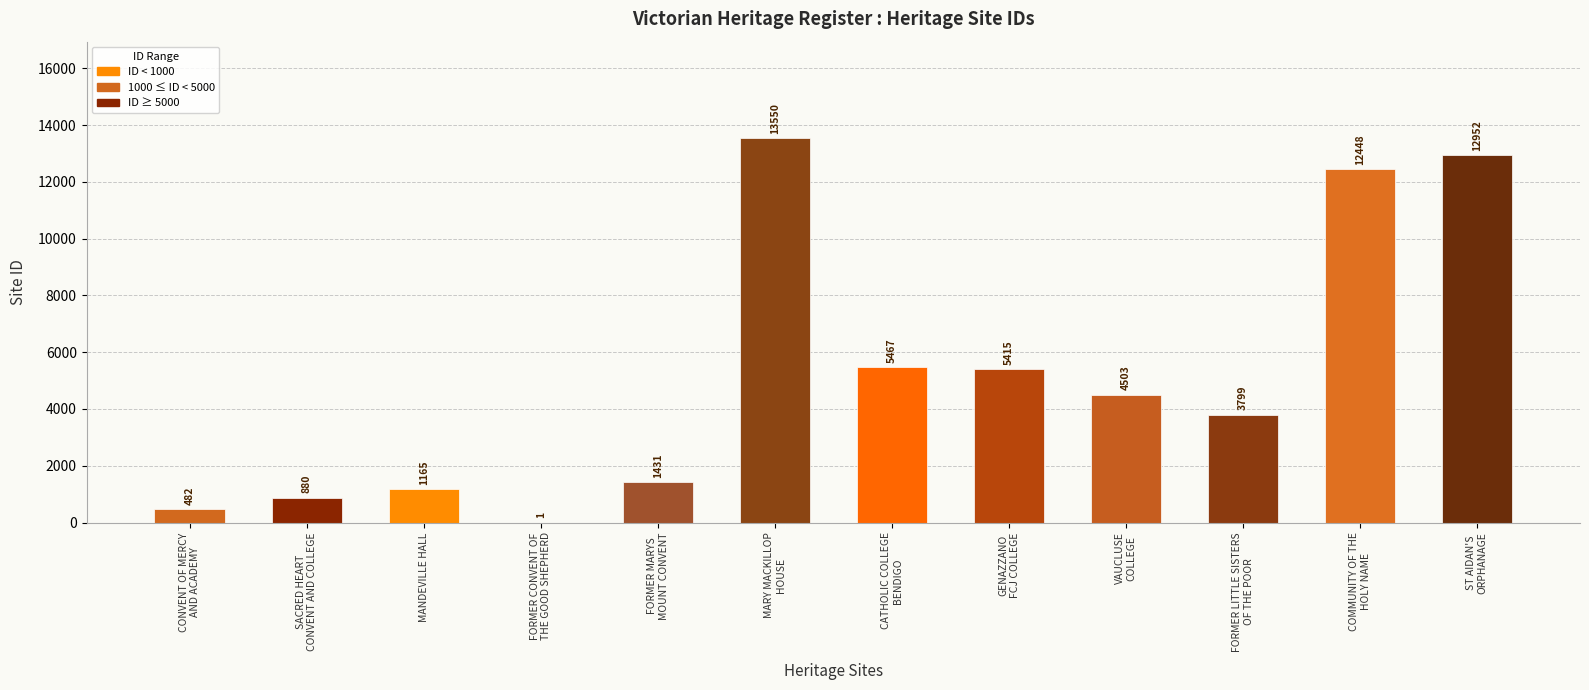

What is the change in value from FORMER CONVENT OF
THE GOOD SHEPHERD to VAUCLUSE
COLLEGE?

+4502